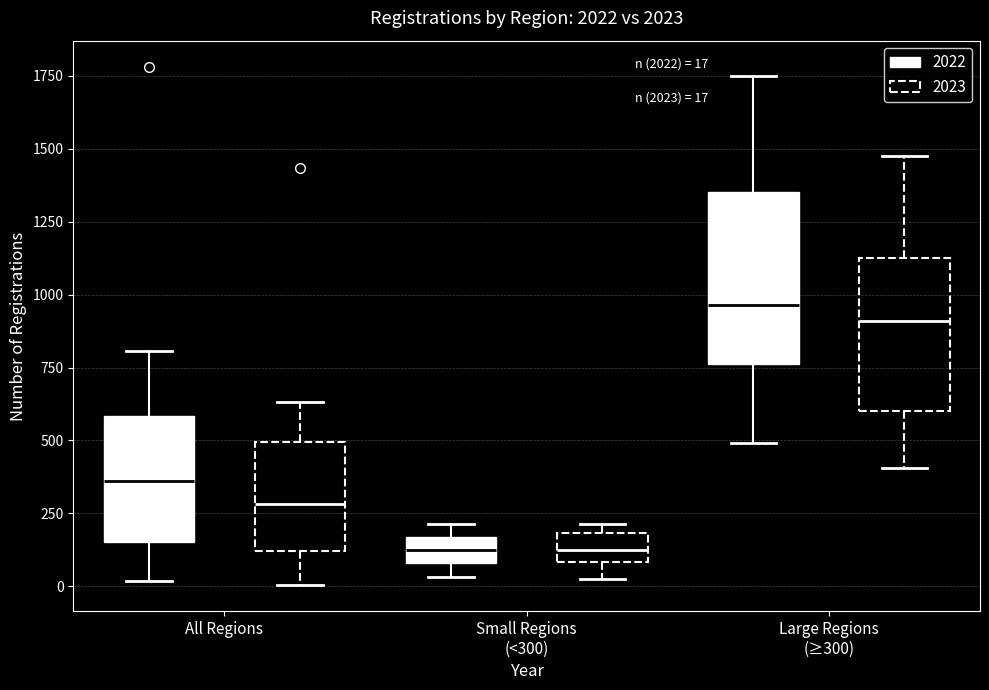

Which box is the tallest, from its lower edge to its upper edge?

Large Regions (≥300) (2022)